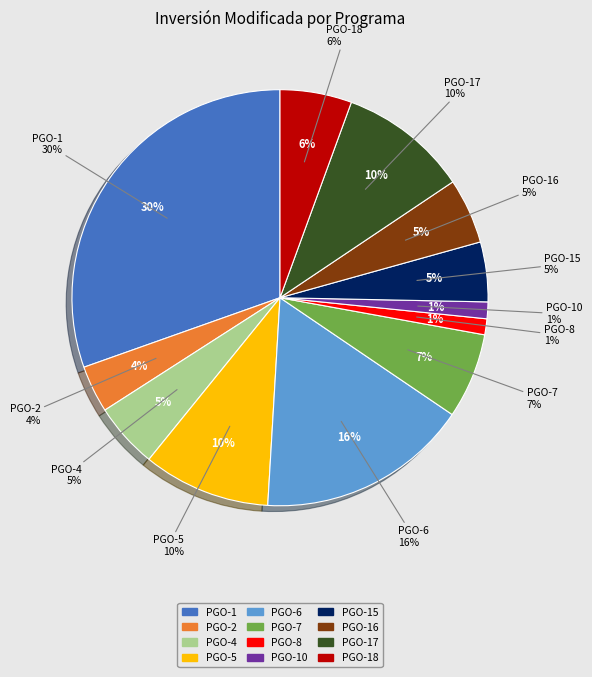

Combined, what portion of the pie is PGO-5 and PGO-16?

15.0%